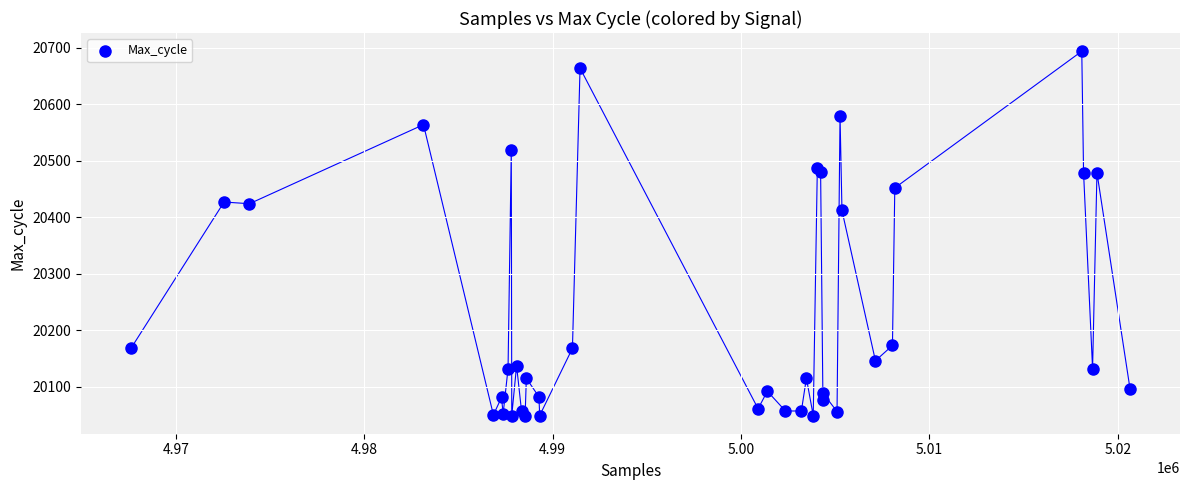

What Y value in the scatter plot is closest to 20371?

20412